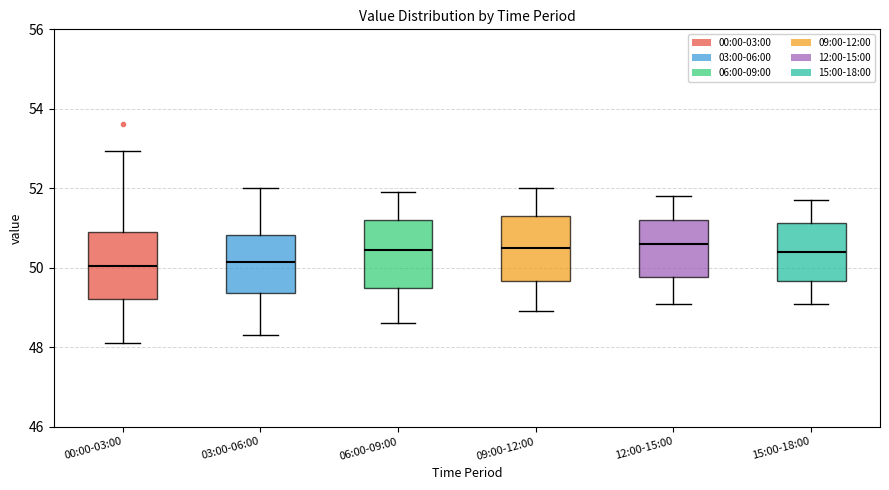

Where does the upper whisker of the box for 09:00-12:00 end on the y-axis? The values are not printed on the chart, so give them approximately, as read against the axis.

52.0